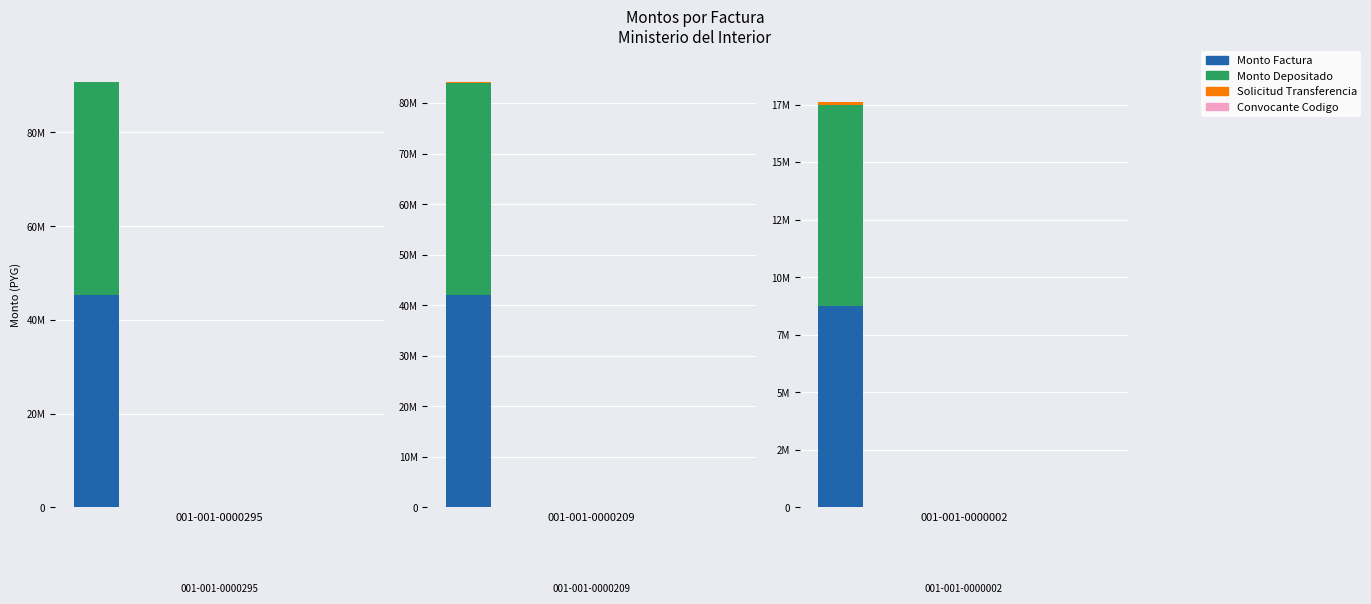

Reading left to right, what are all the values shown in this chart?

monto_factura: 001-001-0000295=45347158	001-001-0000209=41989206	001-001-0000002=8738636
monto_depositado_proveedor: 001-001-0000295=45347158	001-001-0000209=41989206	001-001-0000002=8738636
solicitud_transferencia: 001-001-0000295=31283	001-001-0000209=140558	001-001-0000002=112069
convocante_codigo: 001-001-0000295=299	001-001-0000209=299	001-001-0000002=299